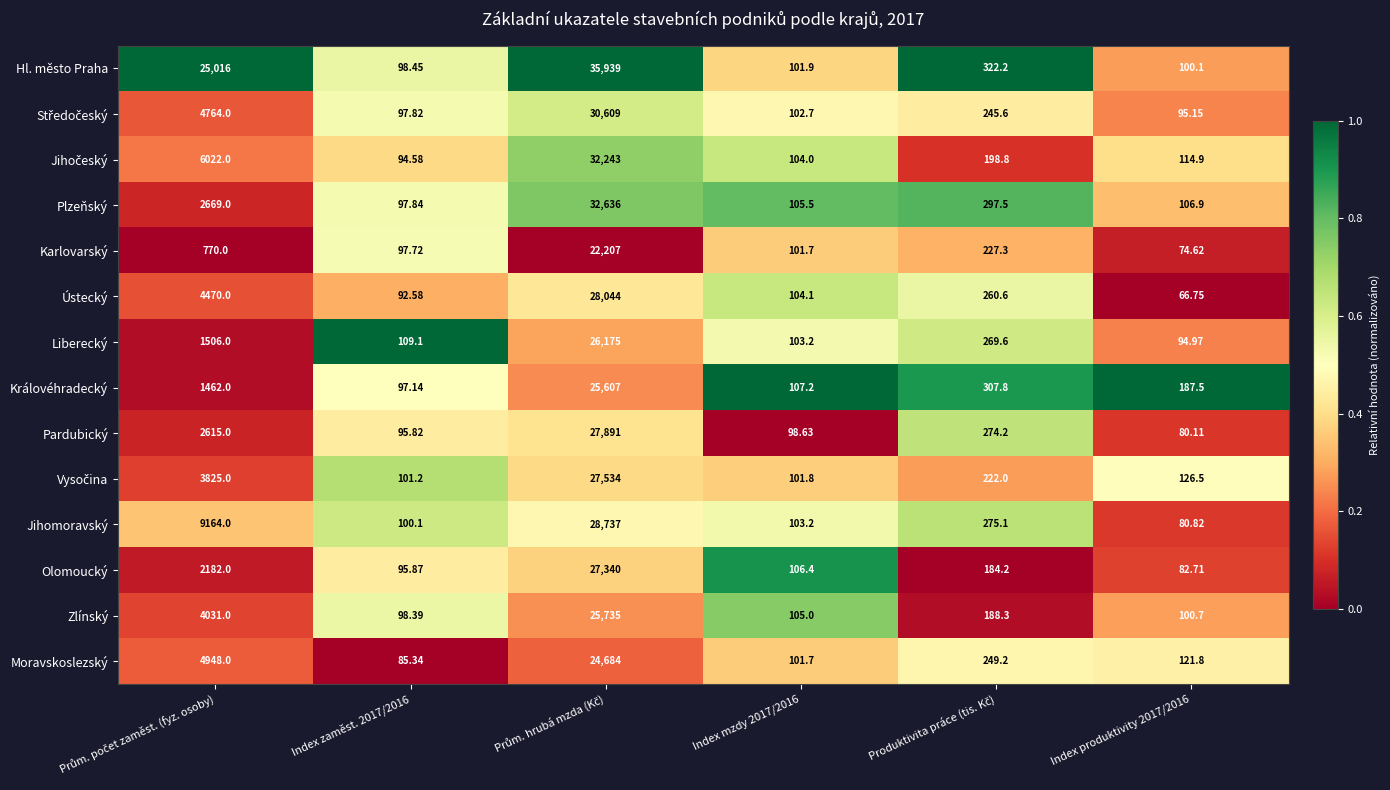

Which series has the largest total across all categories?

Hl. město Praha